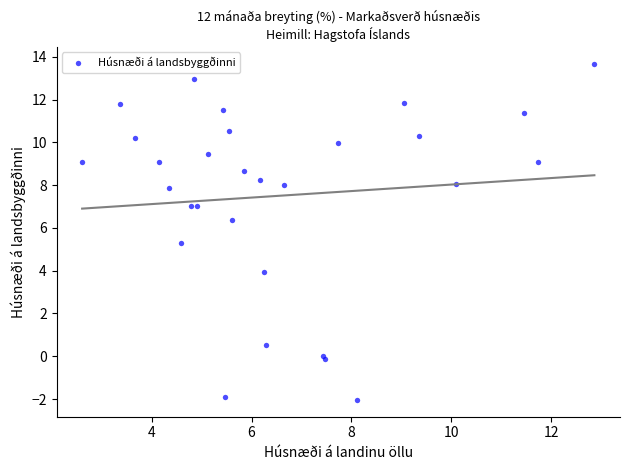

What is the range of X values (max minus min)?

10.2